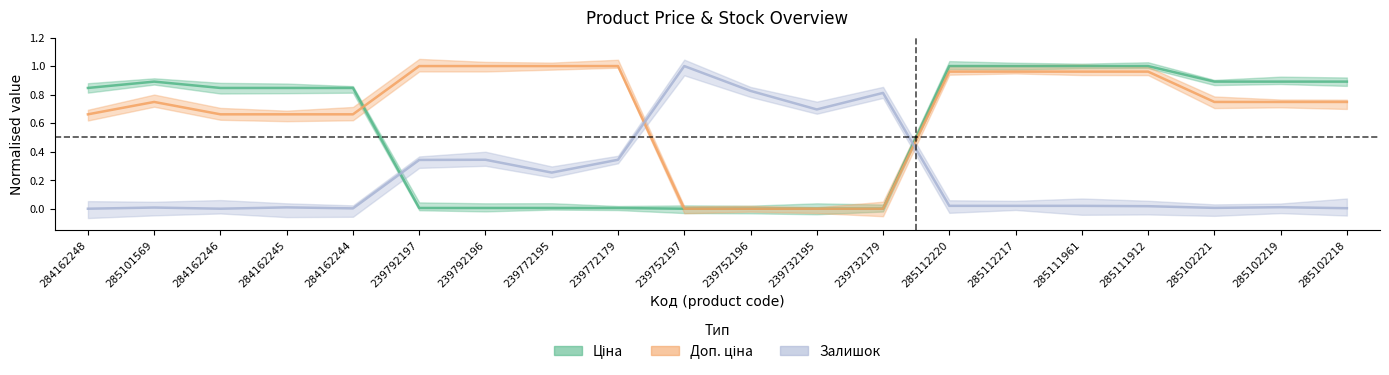

True or false: Ціна has more than 2 points higher than both neighbors.

False